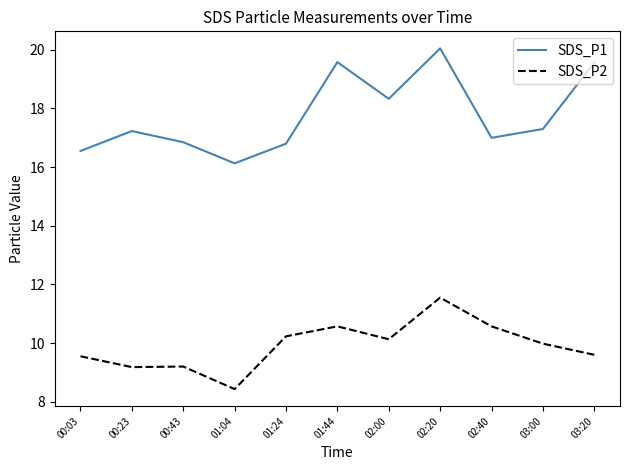

What is the average value of the SDS_P1 series?

17.8